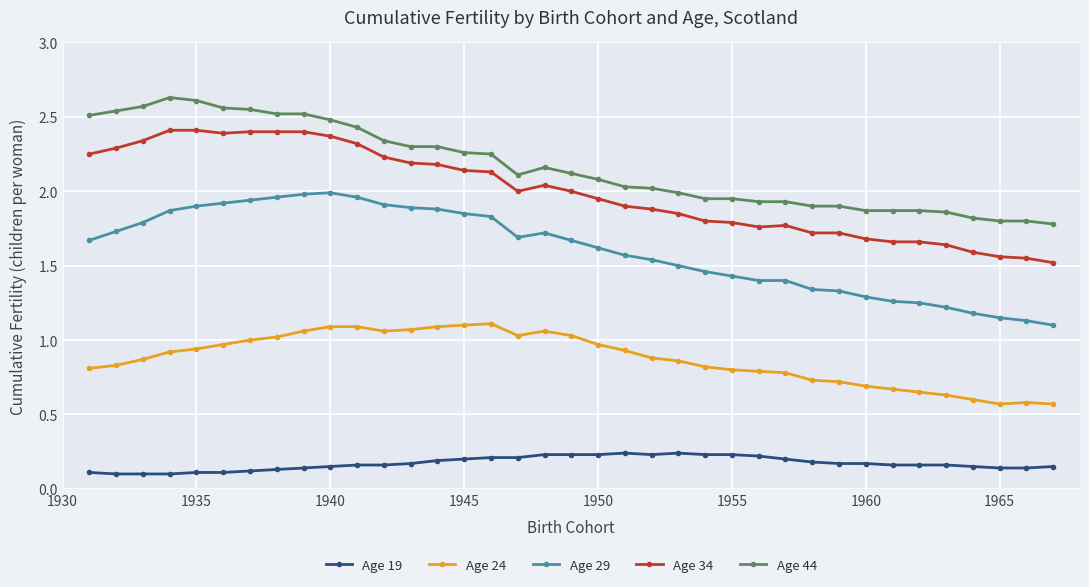

What is the sum of all Age 44 values?

80.1